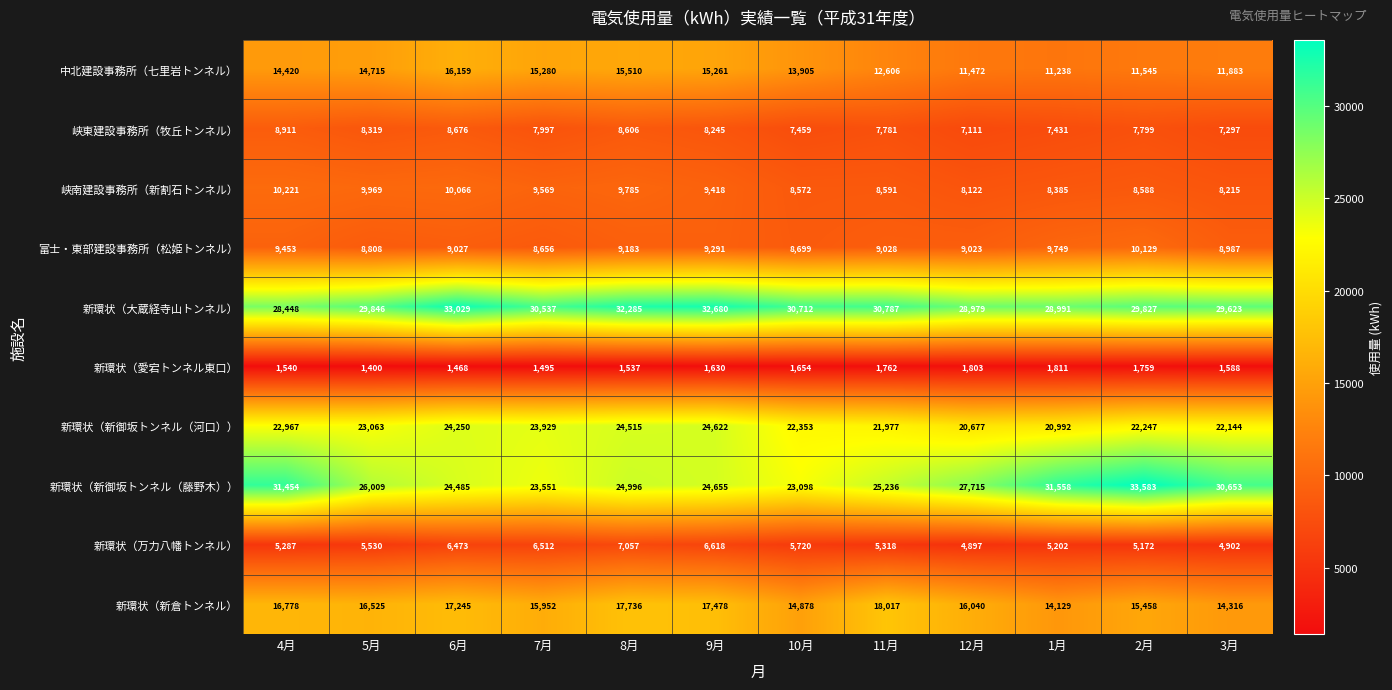

At which label does 富士・東部建設事務所（松姫トンネル） first exceed 9028?

4月